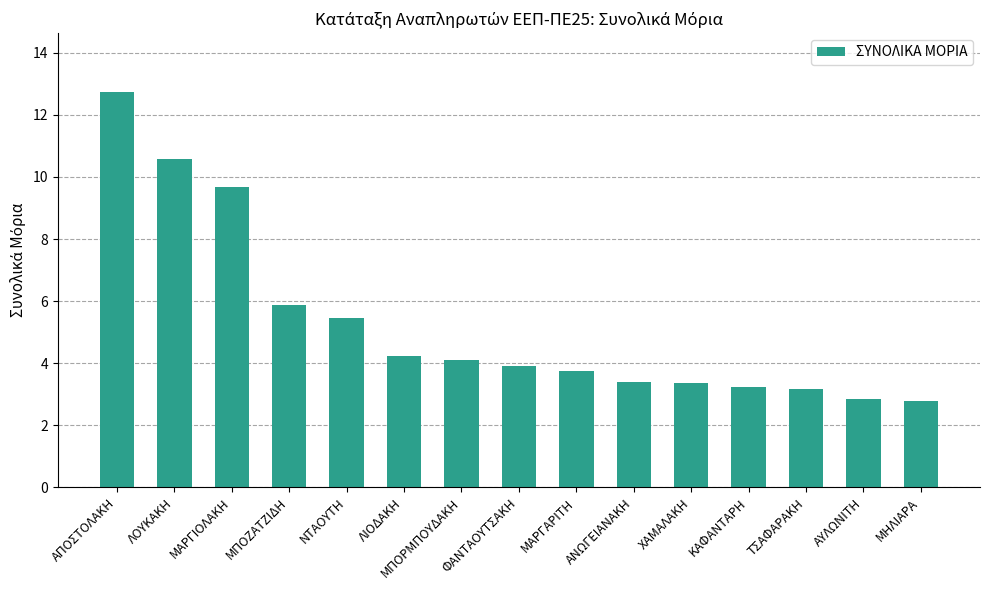

Does the chart contain stacked bars?

No